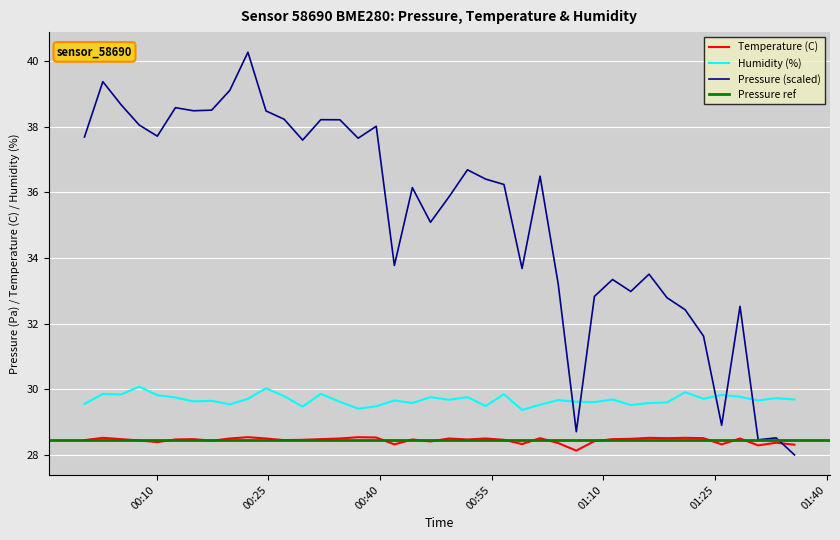

True or false: pressure and temperature intersect in this chart.

True